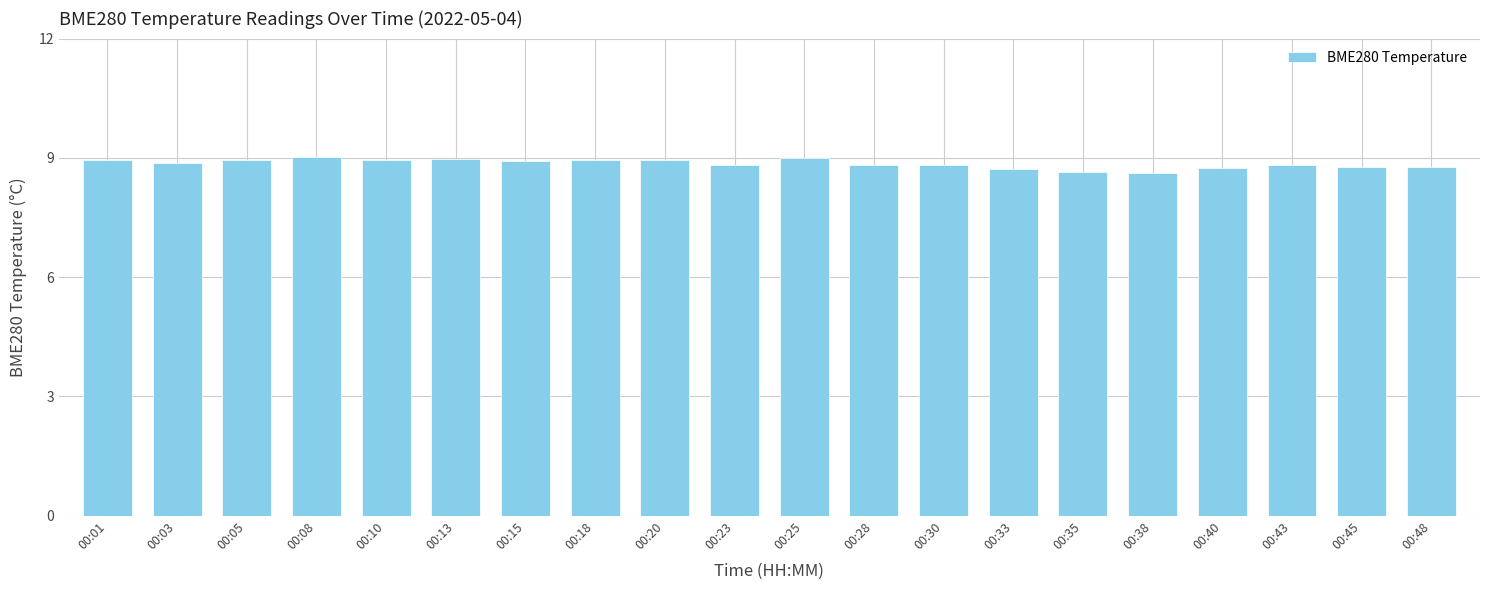

What is the value of the 10th bar from the left?

8.8